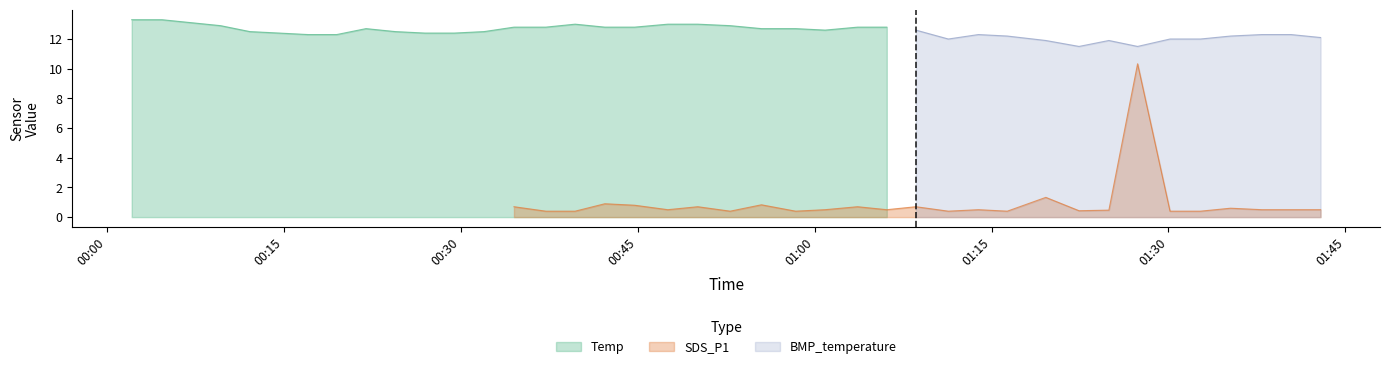

Is the value of Temp at 2022/05/09 01:00:53 greater than the value of BMP_temperature at 2022/05/09 00:34:30?

No